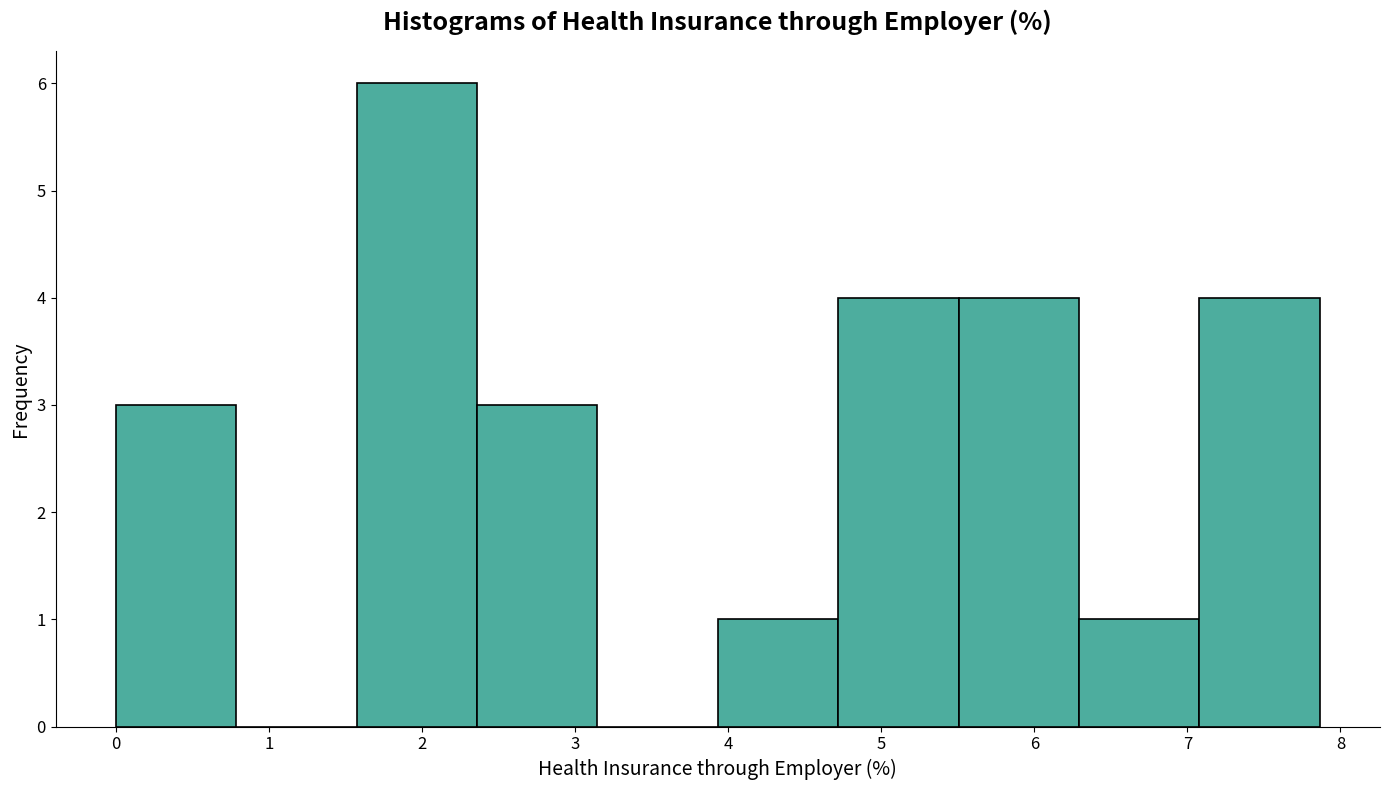

Reading left to right, list every bar in this chart as the range it spans on the x-axis followed by its height. Neither the bar edges nor the heights are printed on the chart, so give them approximately, as read against the axes.

0.0 to 0.8: 3
0.8 to 1.6: 0
1.6 to 2.4: 6
2.4 to 3.1: 3
3.1 to 3.9: 0
3.9 to 4.7: 1
4.7 to 5.5: 4
5.5 to 6.3: 4
6.3 to 7.1: 1
7.1 to 7.9: 4